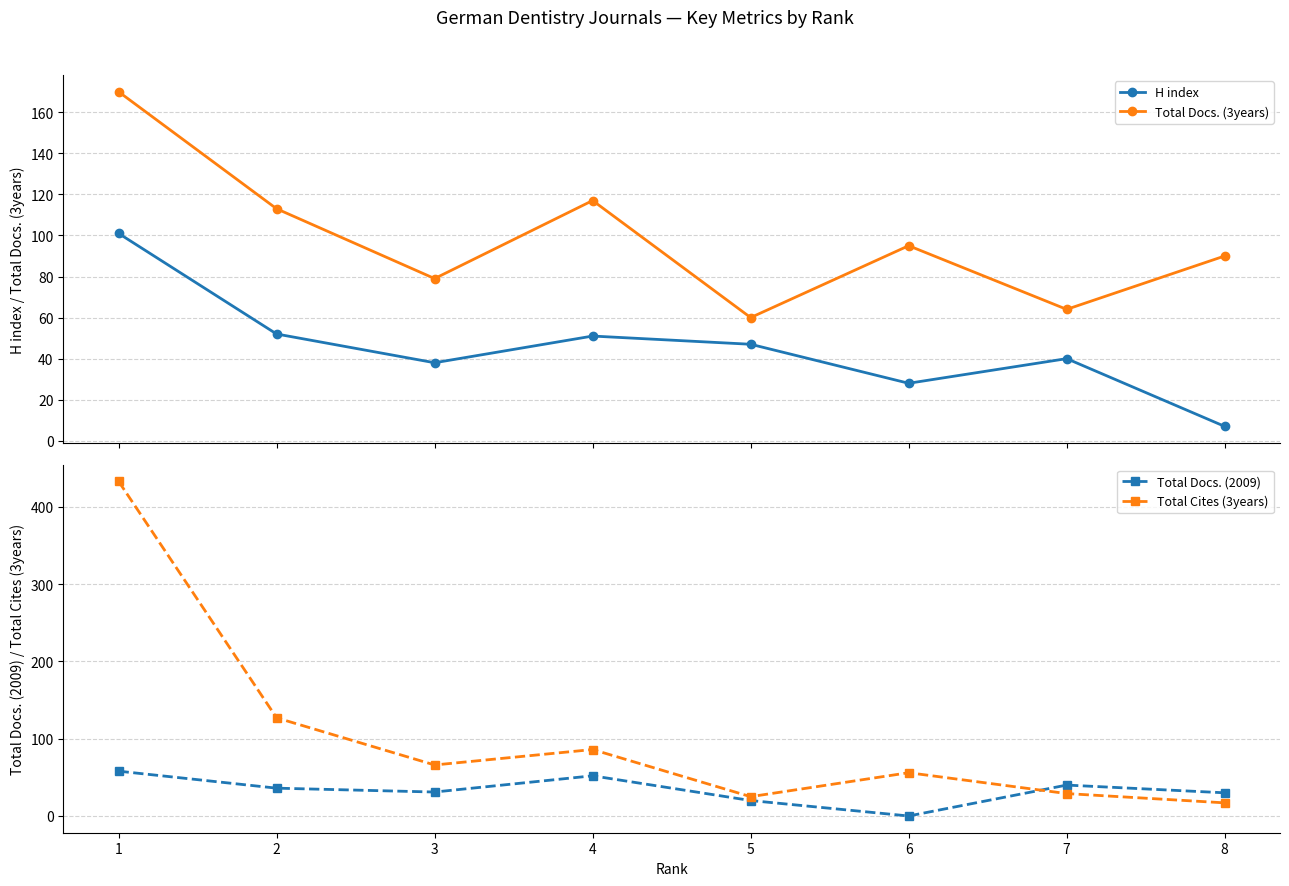

True or false: Total Cites (3years) has more than 1 interior local peaks.

True